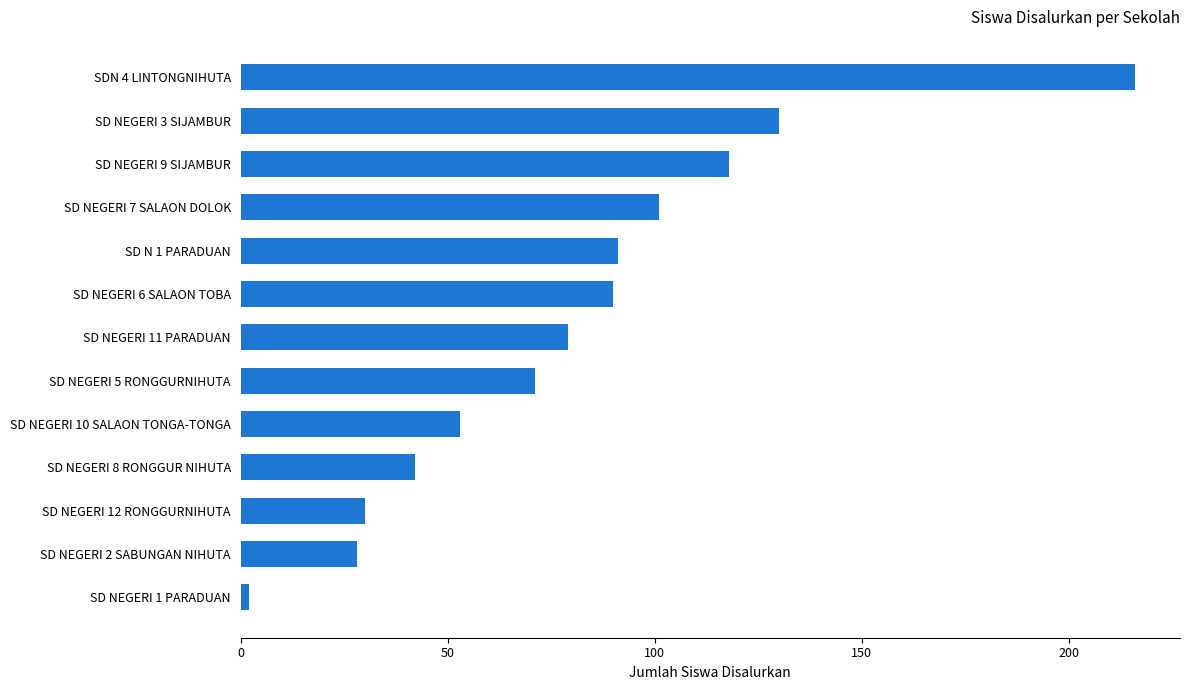

How many data points are less than 79?

6